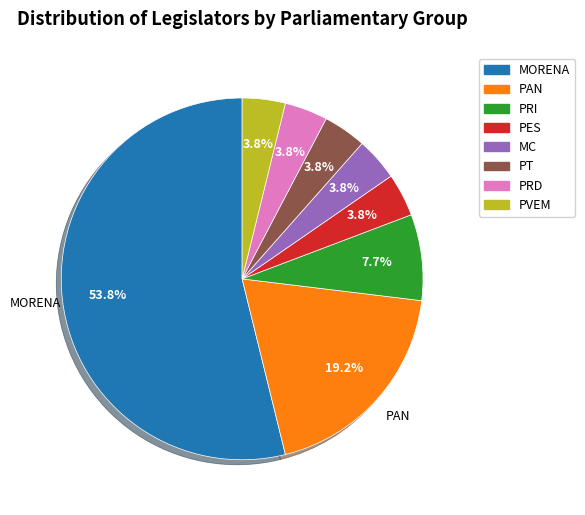

Is it true that PAN is 13% of the pie?

False